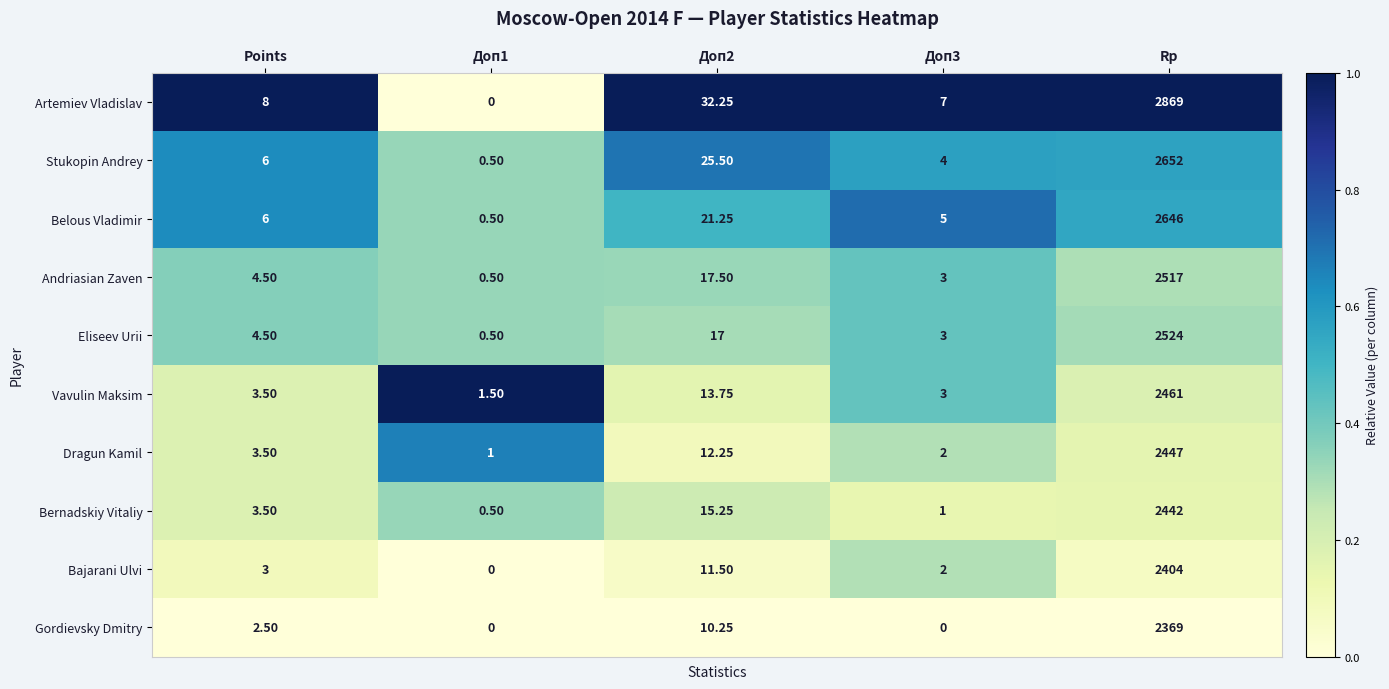

Between Points and Доп2, which series saw the biggest shift?

Artemiev Vladislav